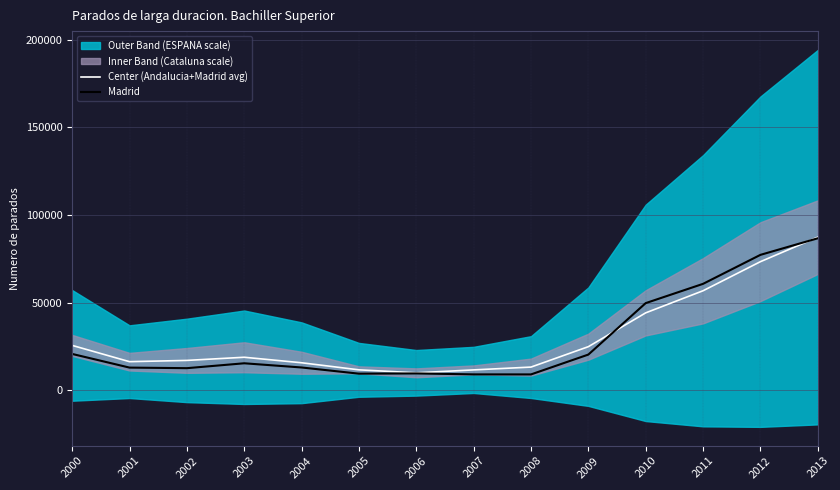

True or false: Center (Andalucia+Madrid avg) and Madrid intersect in this chart.

True